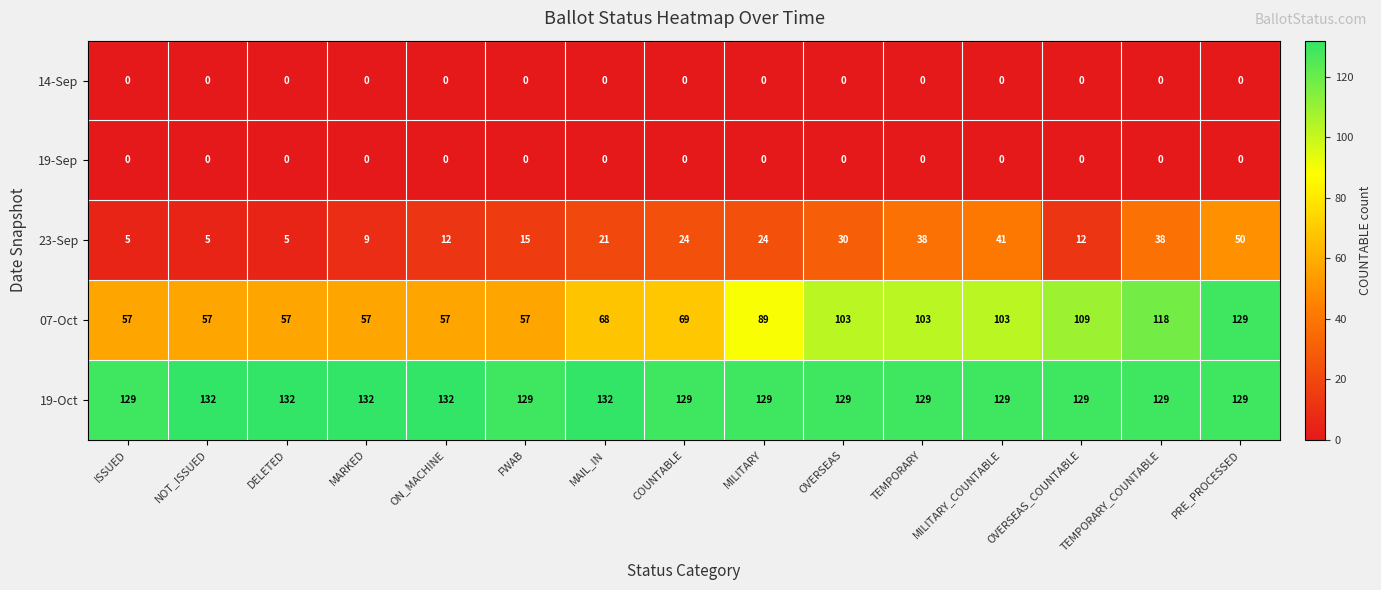

What is the greatest value displayed?

132